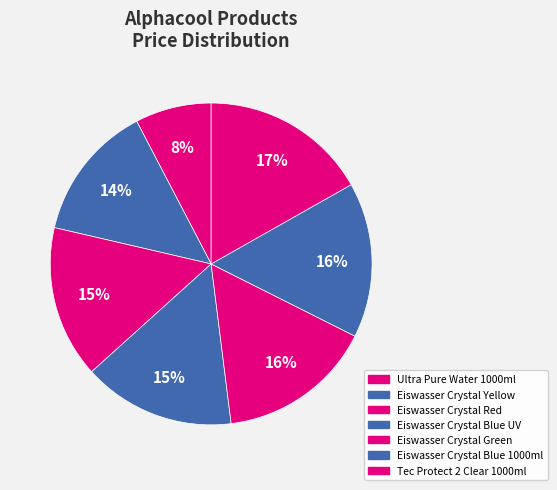

How many segments does this pie chart have?

7